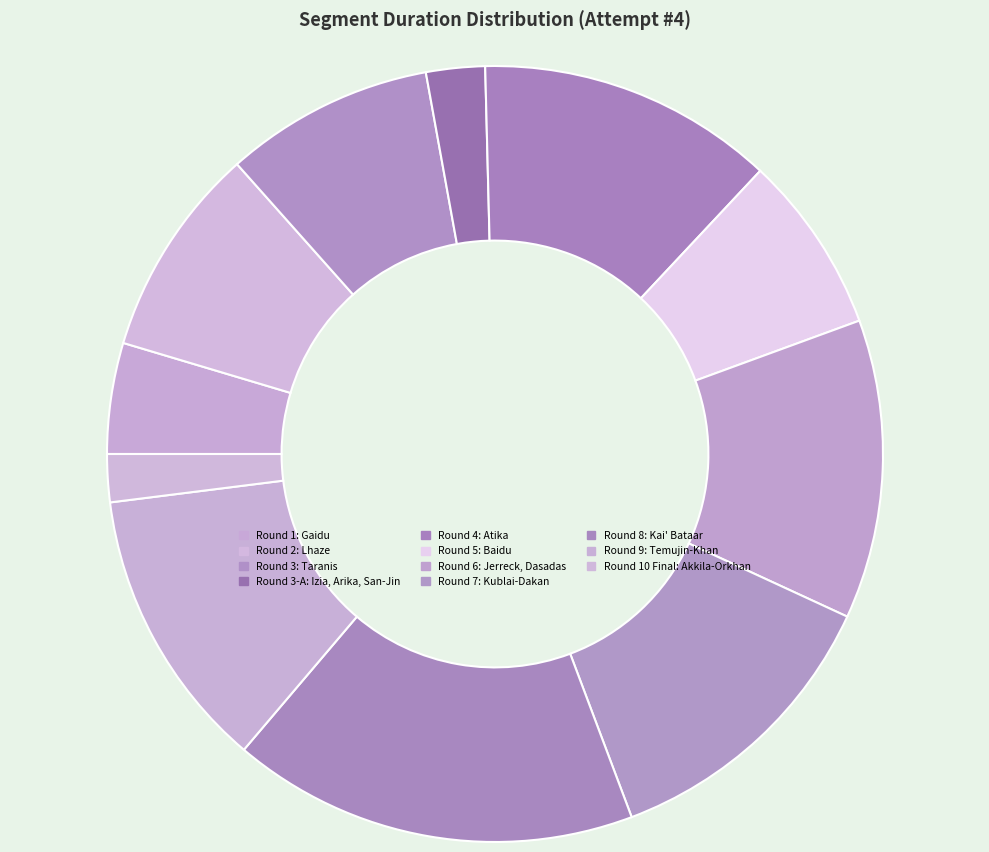

True or false: Round 4: Atika accounts for 12% of the total.

True